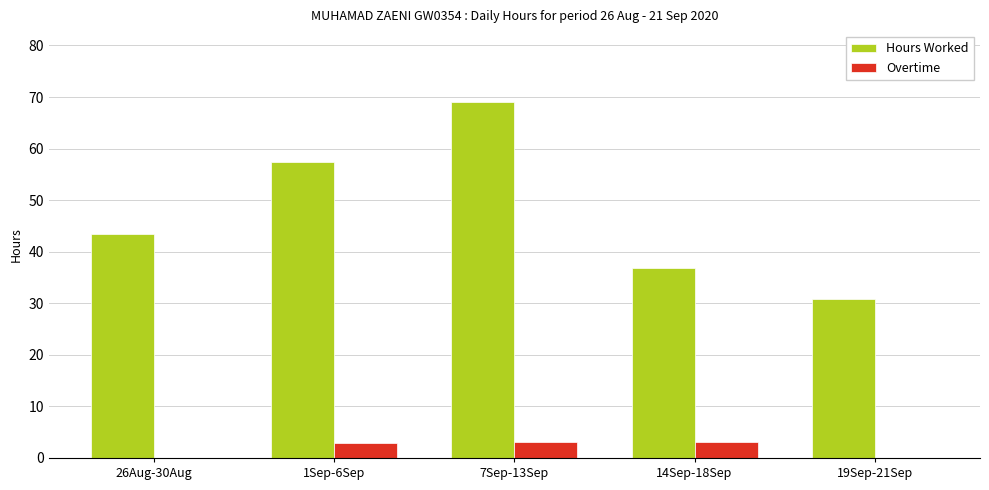

Are the bars grouped side by side (vs. stacked)?

Yes